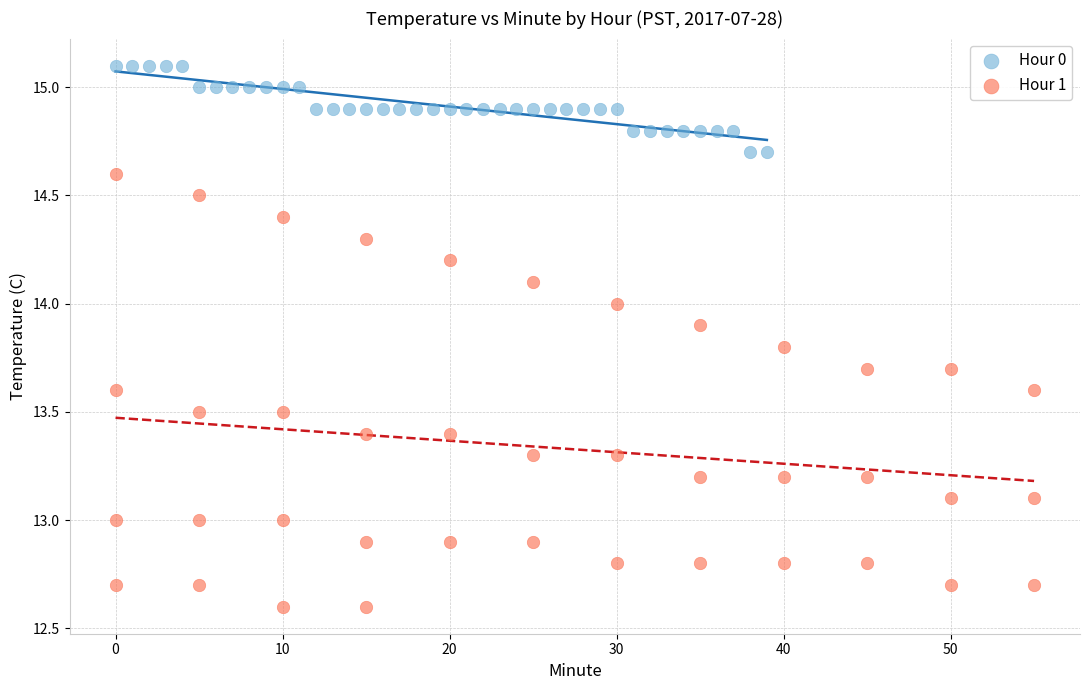

Which series reaches the maximum Y coordinate?

Hour 0